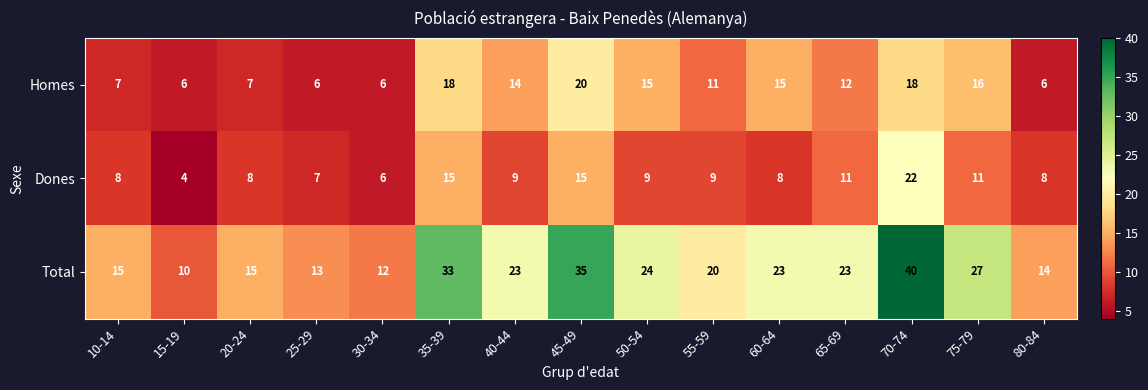

What is the total value across all series at 70-74?

80